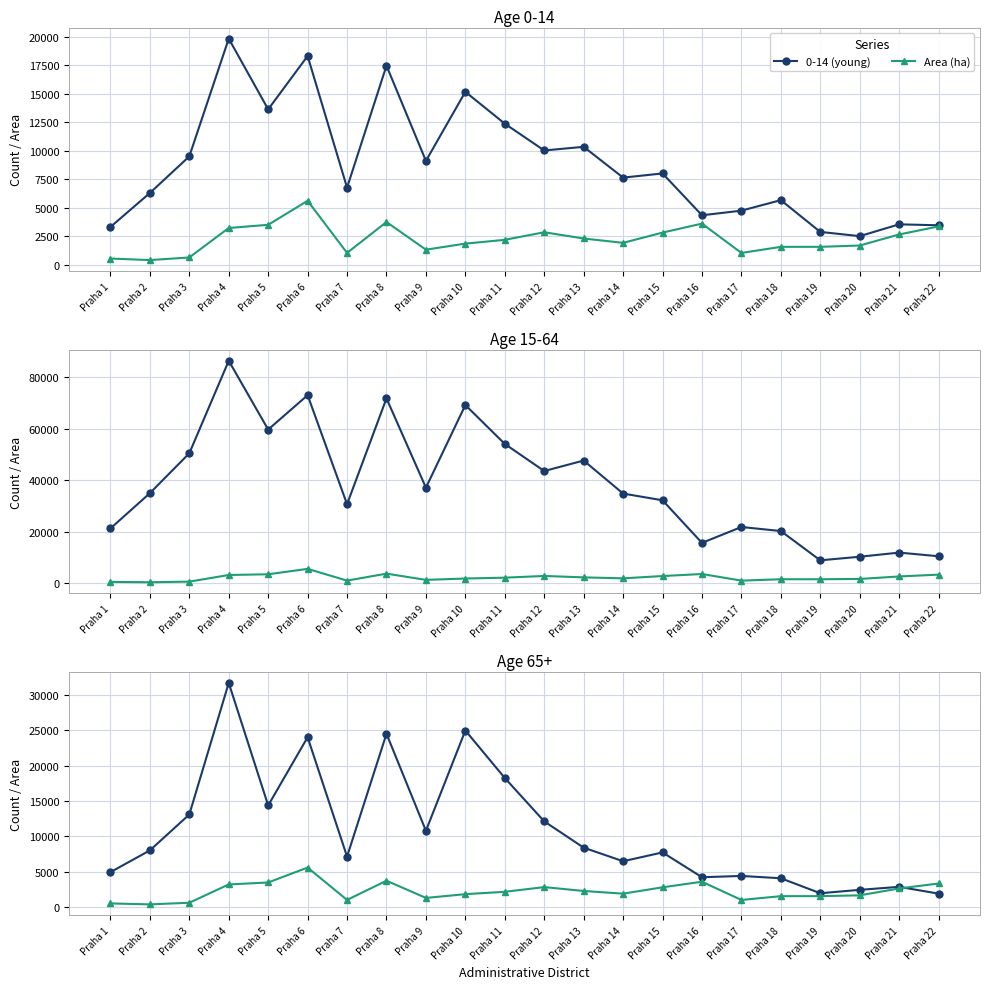

List the series in order of their peak value, lowest first.

Area (ha), 0-14 (young), 65+ (senior), 15-64 (working)